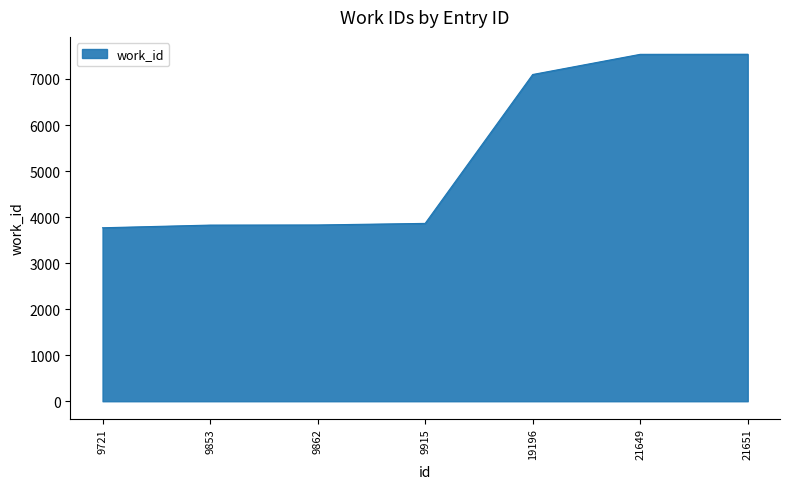

What is the difference between the maximum and minimum values?

3769